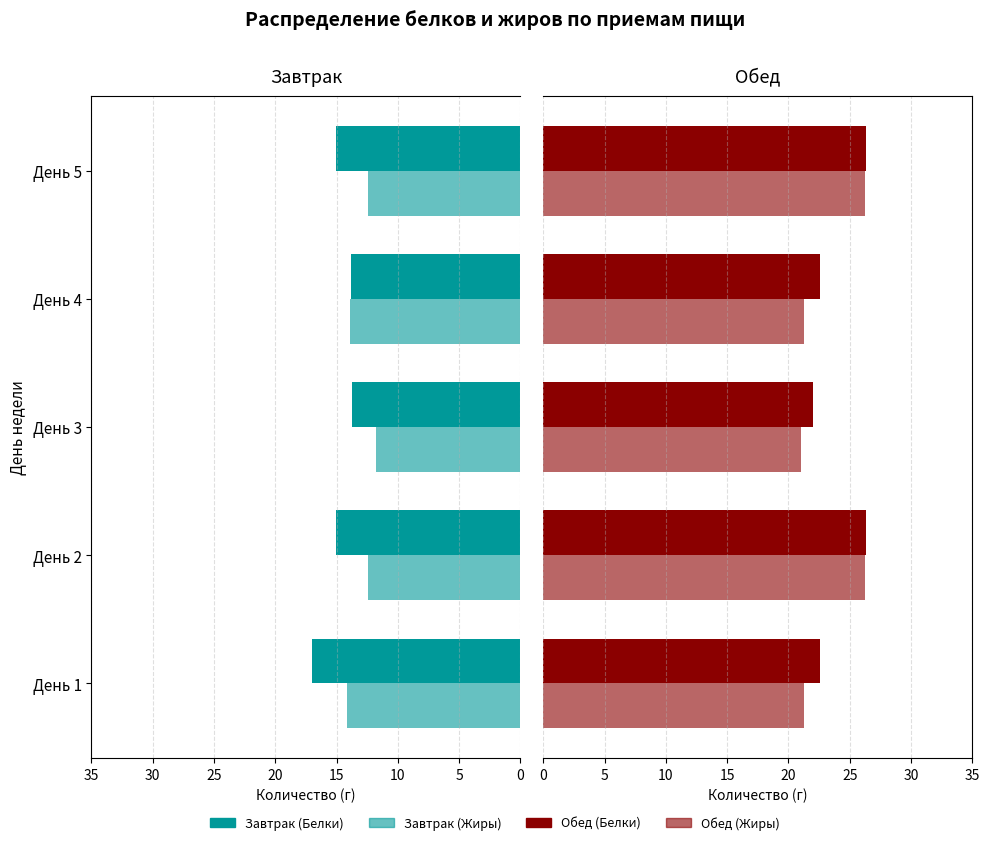

At which category is the sum across all series the highest?

День 2